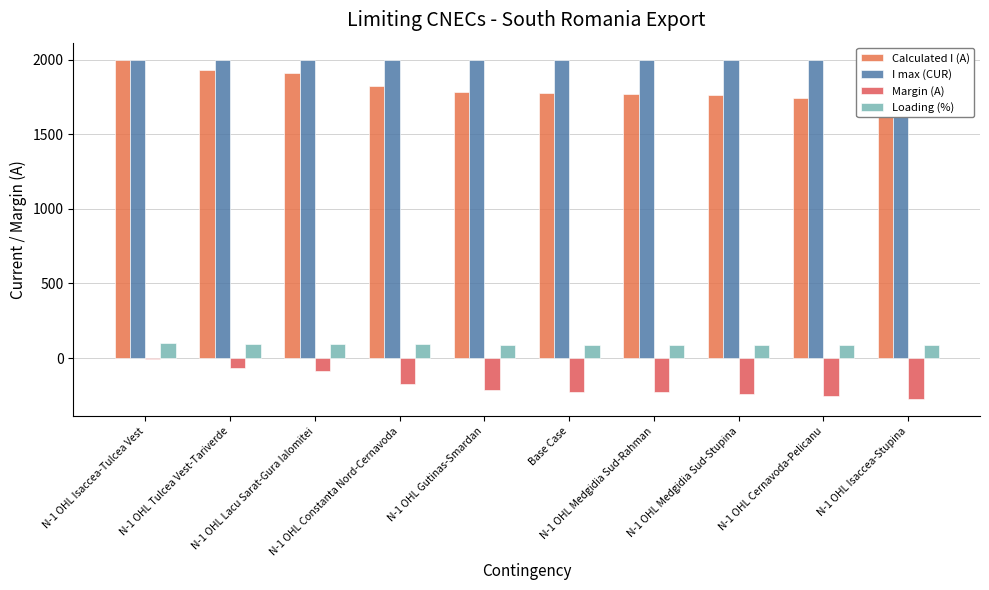

The value of Margin (A) at N-1 OHL Cernavoda-Pelicanu is -258. True or false?

True